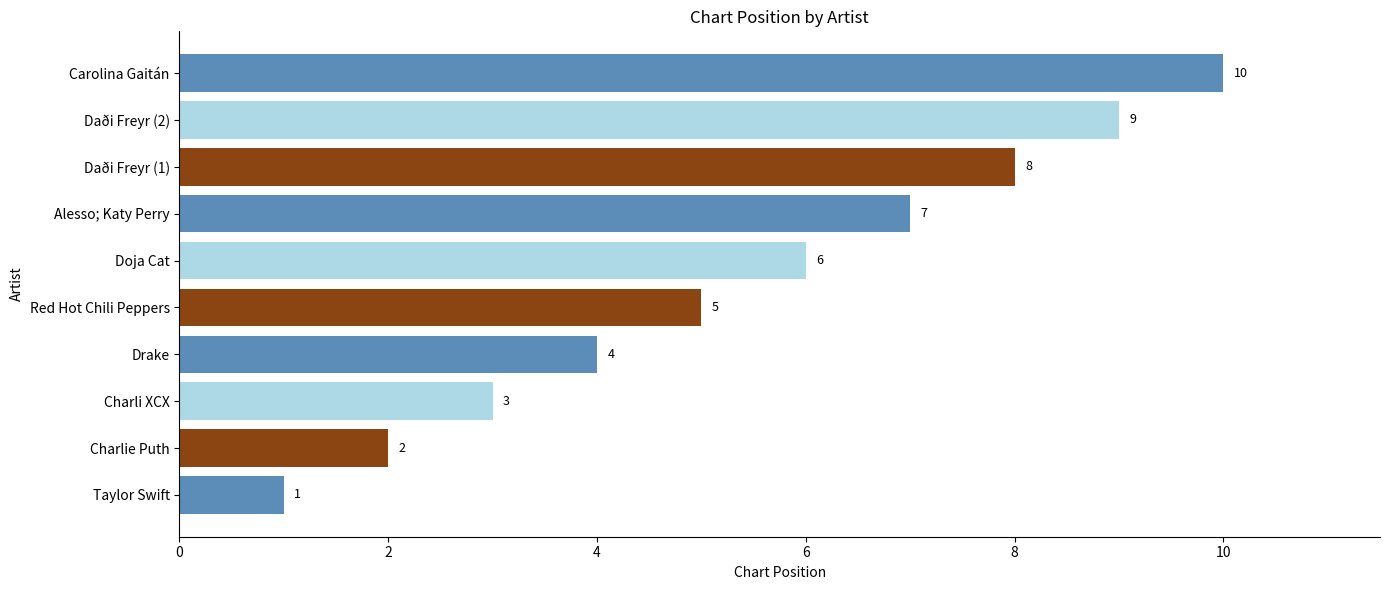

What is the change in value from Daði Freyr (2) to Carolina Gaitán?

+1